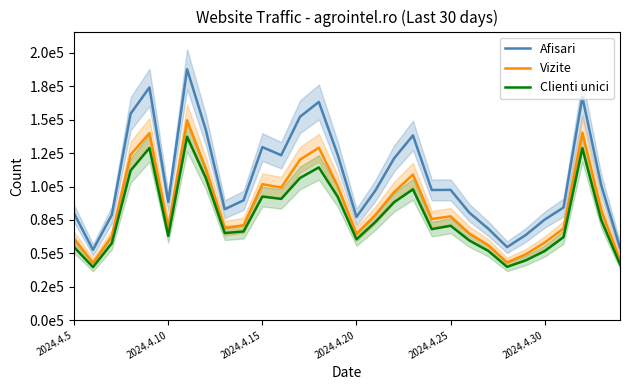

In Afisari, how many points are lower than both neighbors (excluding endpoints)?

7